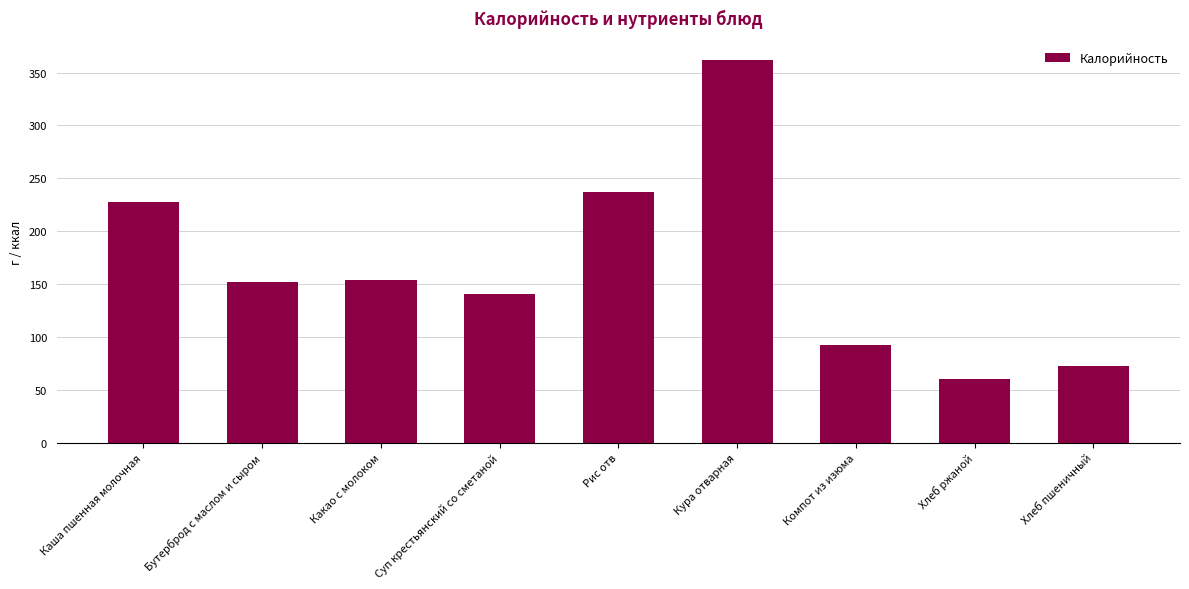

Is it true that the value at Хлеб пшеничный is 72.6?

True